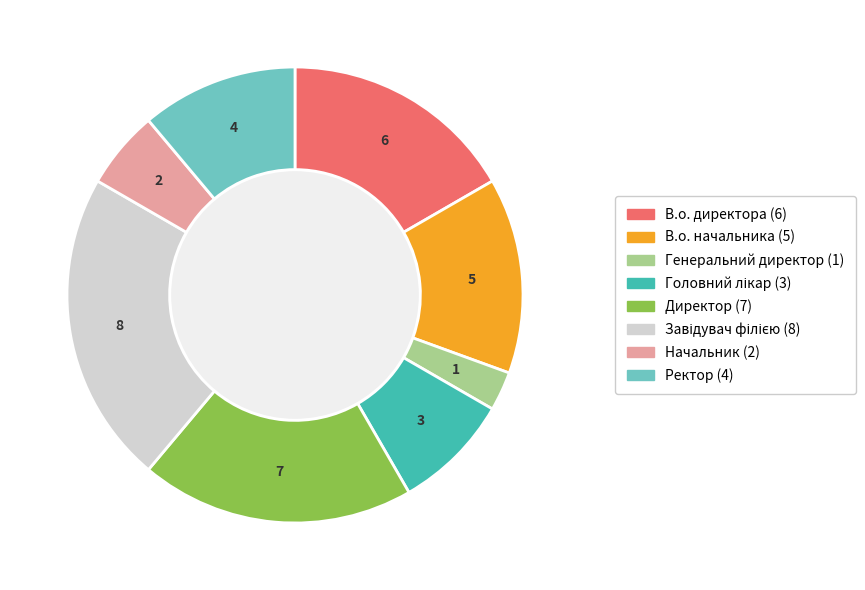

Does any single category account for the majority?

No